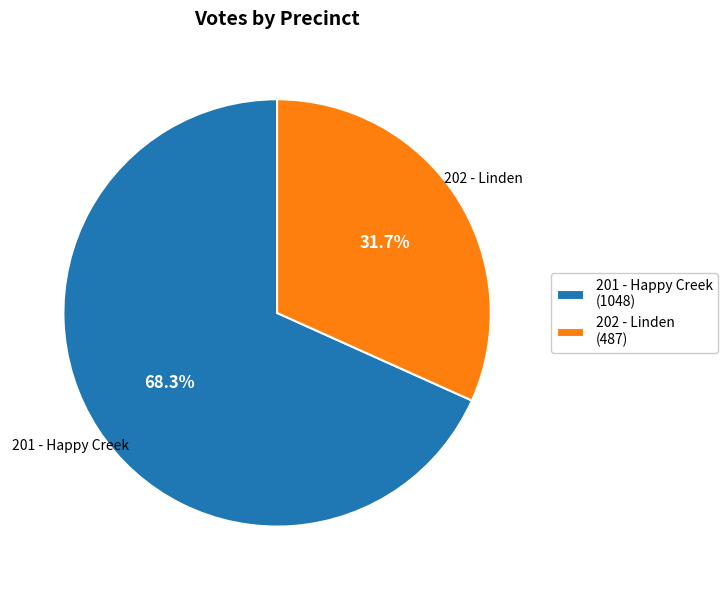

Does 201 - Happy Creek represent more than half of the total?

Yes